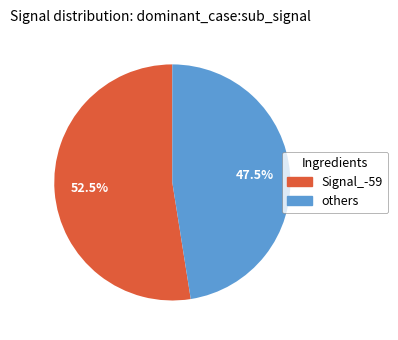

Is there a majority slice in this chart?

Yes